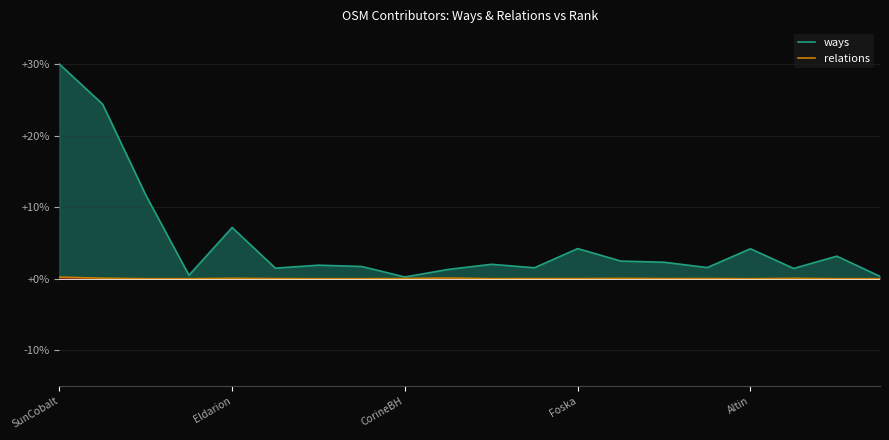

The ways series shows 30.0 at SunCobalt. True or false?

True